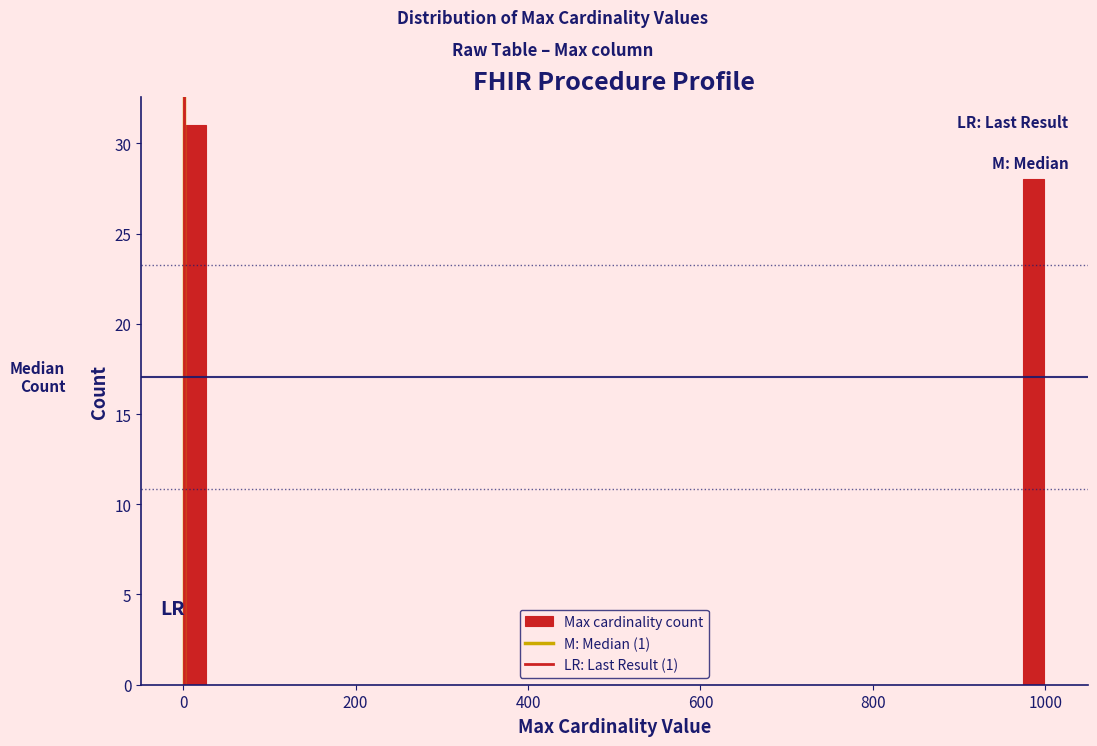

Around what value on the x-axis is the tallest bar? Give the approximate position of its centre, as read against the axis.

20